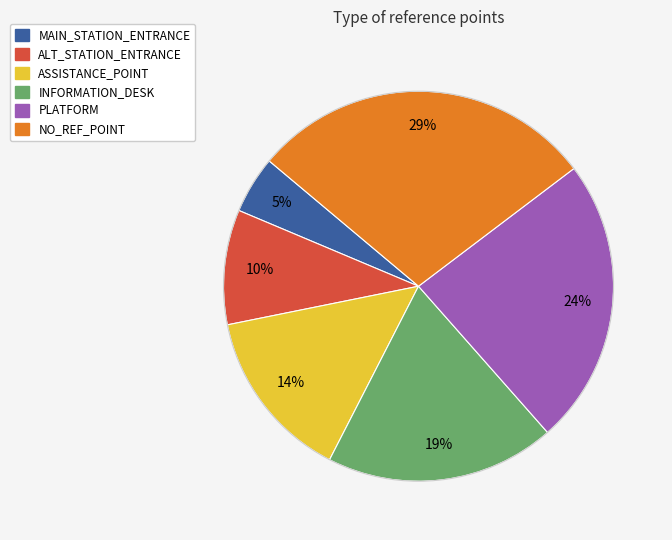

Is NO_REF_POINT the majority of the pie?

No